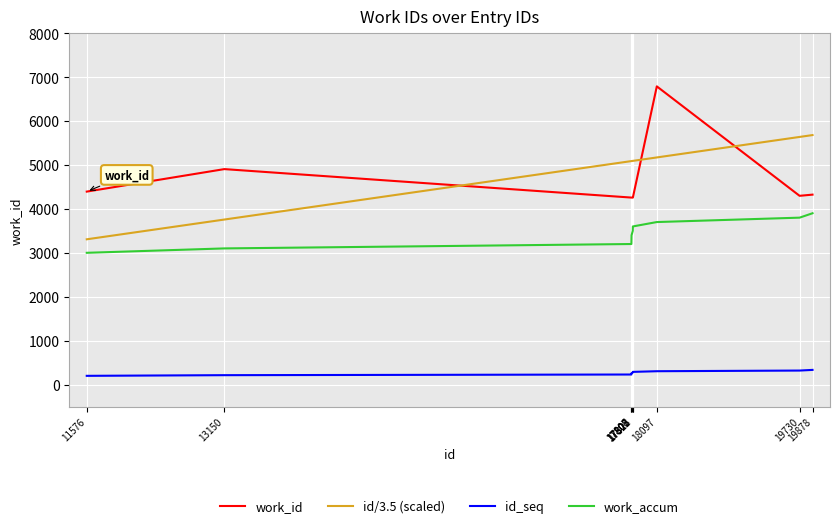

True or false: id/3.5 (scaled) and id_seq cross at least once.

False